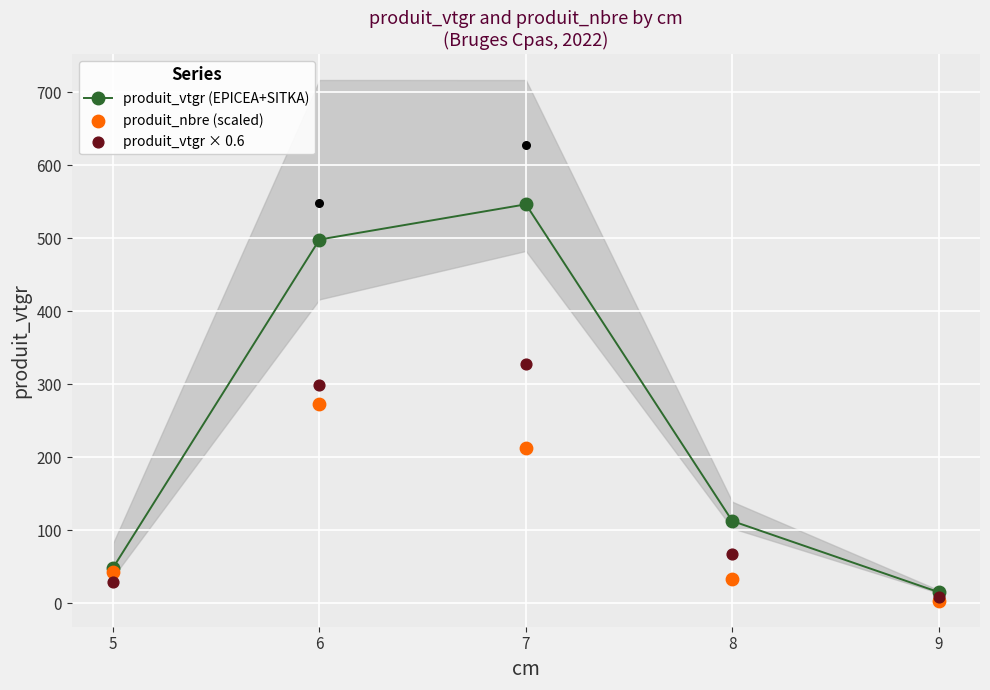

At how many categories does at least one series exceed 491?

2